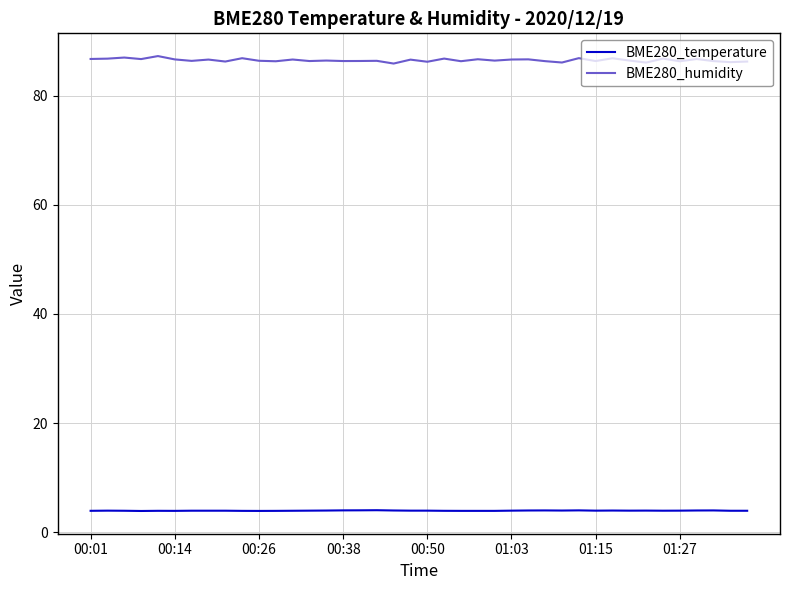

Rank the series by their average value, from lowest to highest.

BME280_temperature, BME280_humidity